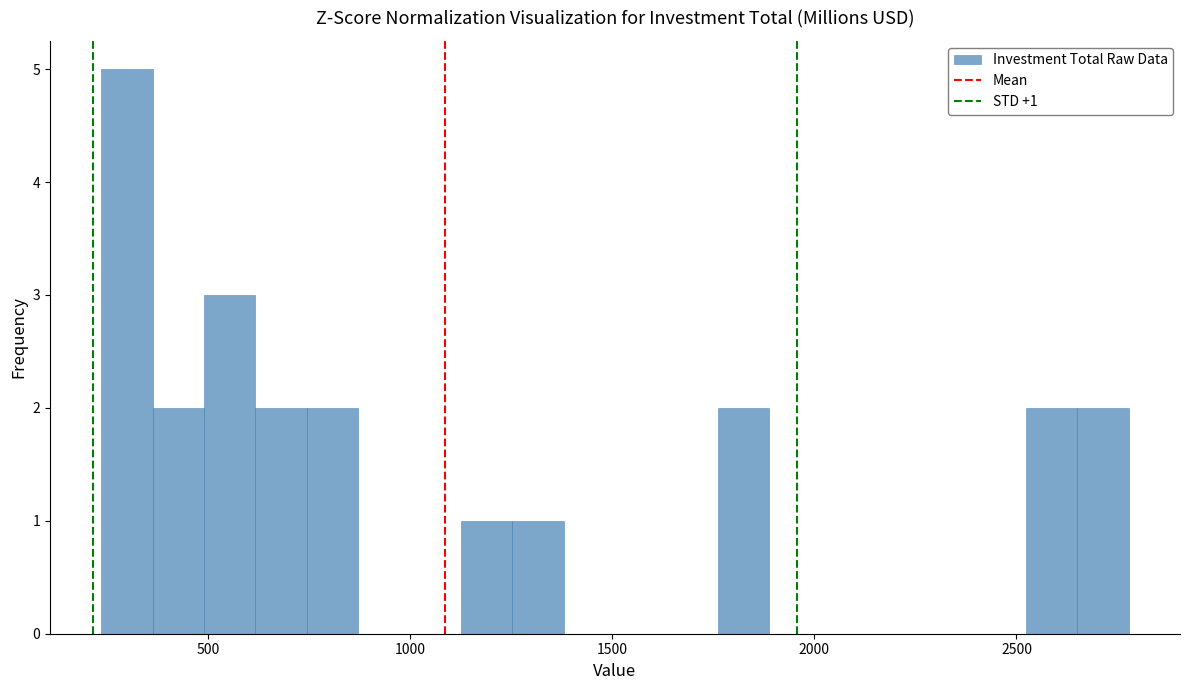

Around what value on the x-axis is the tallest bar? Give the approximate position of its centre, as read against the axis.

300